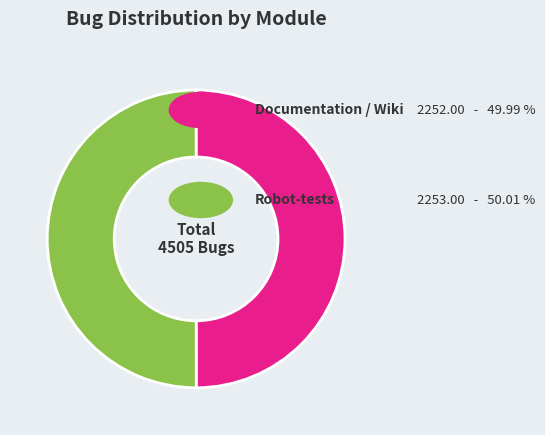

How many segments does this pie chart have?

2